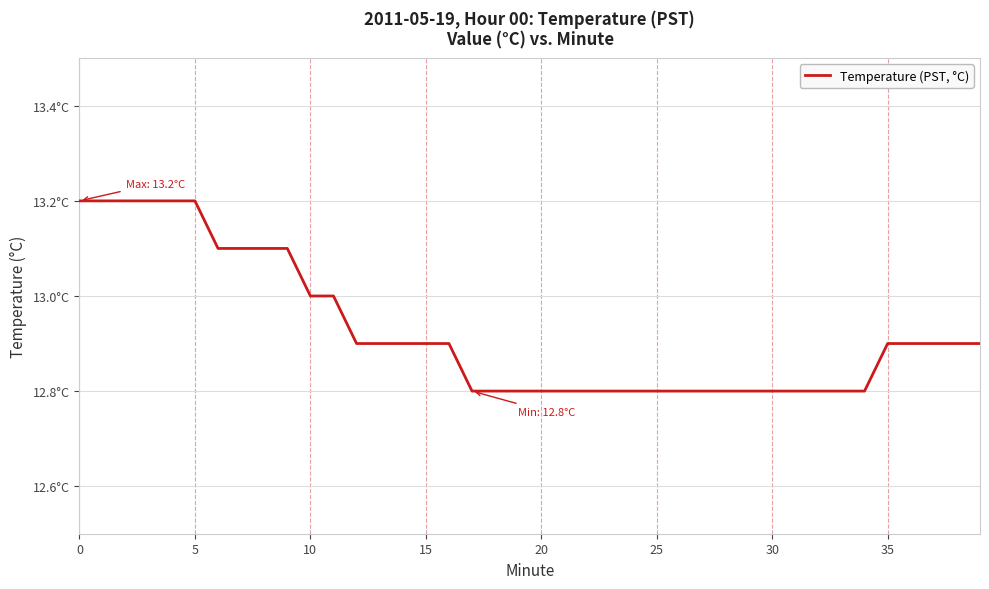

Does the chart display data point markers on the line(s)?

No